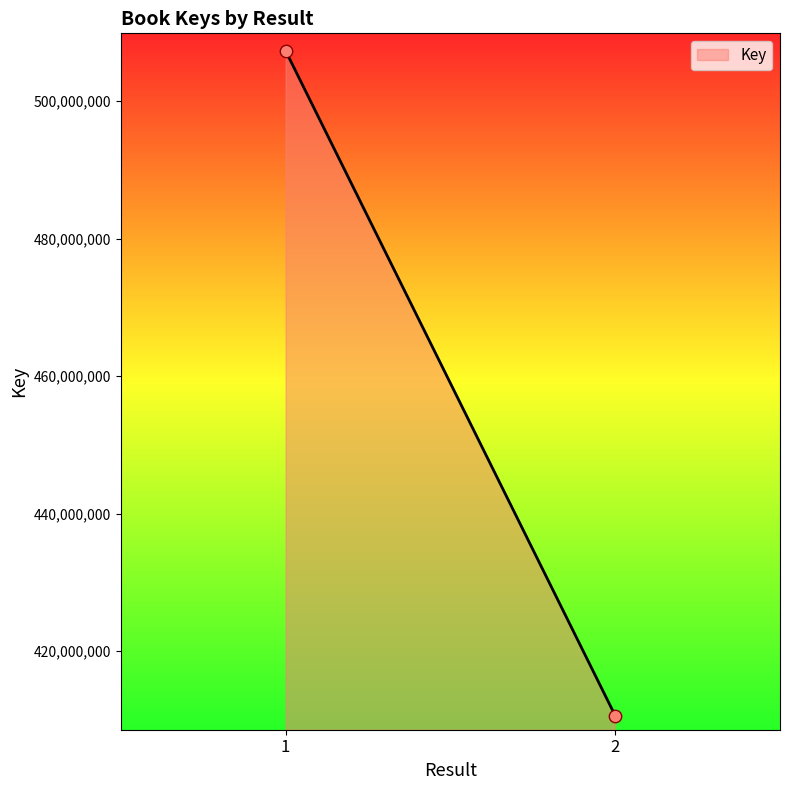

What is the range of Y values (max minus min)?

96680492